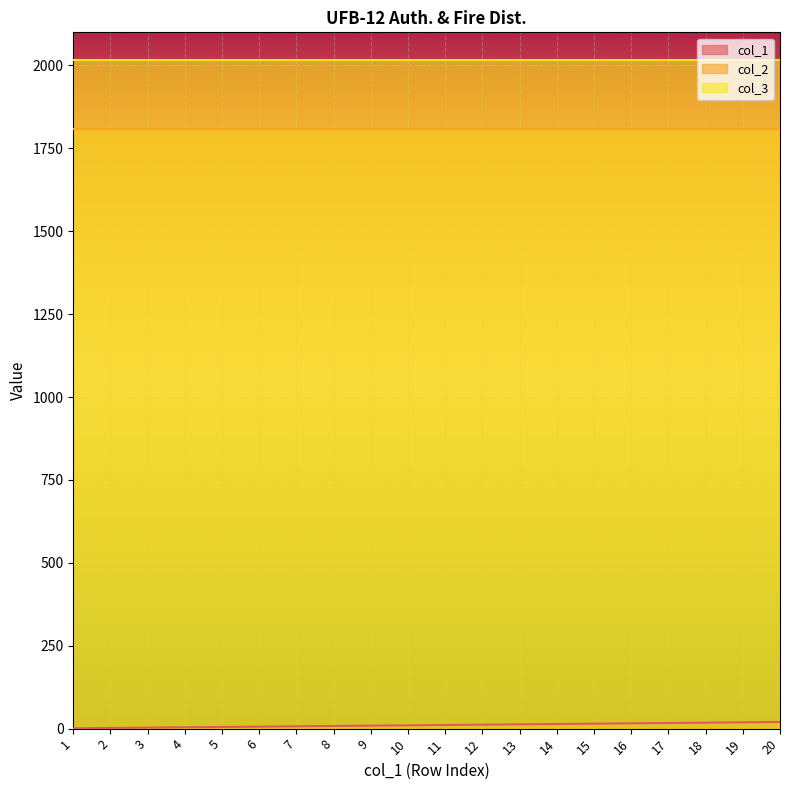

At which label does col_1 reach its peak?

20